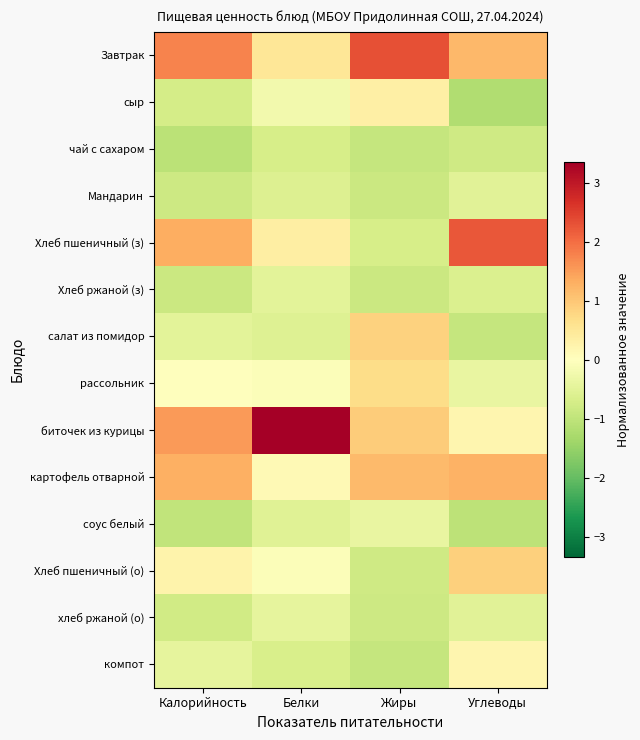

At which category is the sum across all series the highest?

Жиры